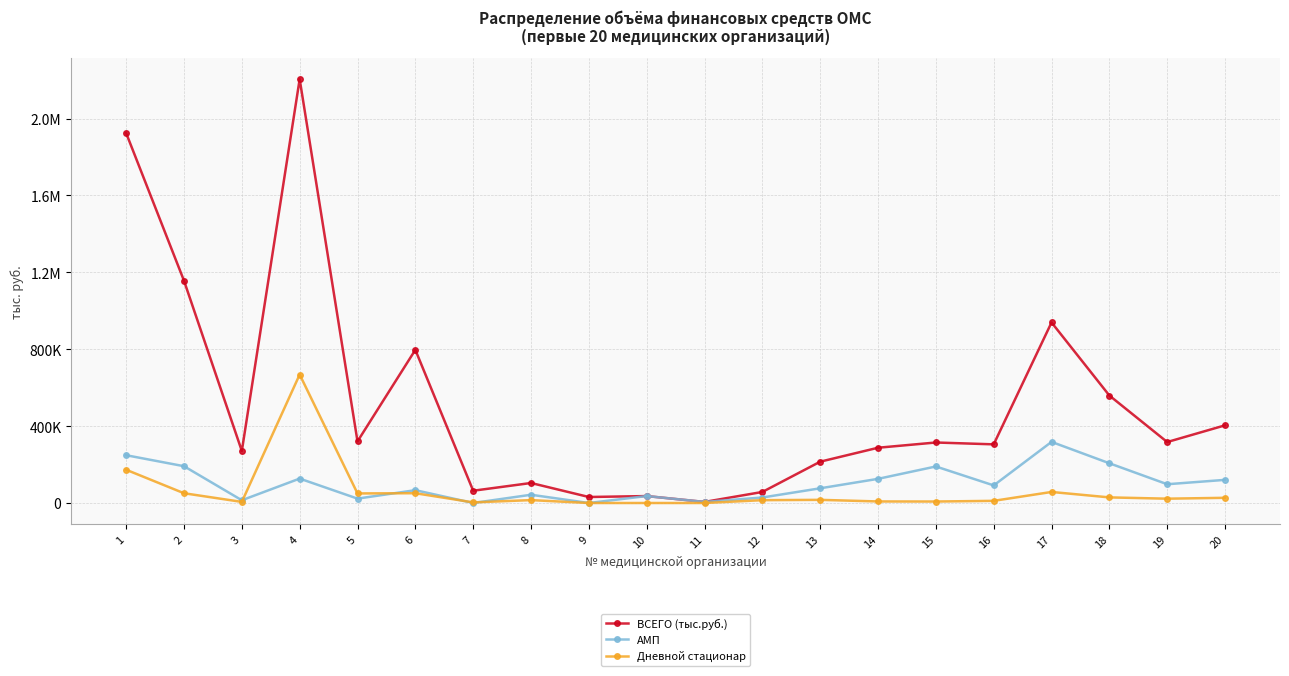

What are all the series names shown in the legend?

ВСЕГО (тыс.руб.), АМП, Дневной стационар